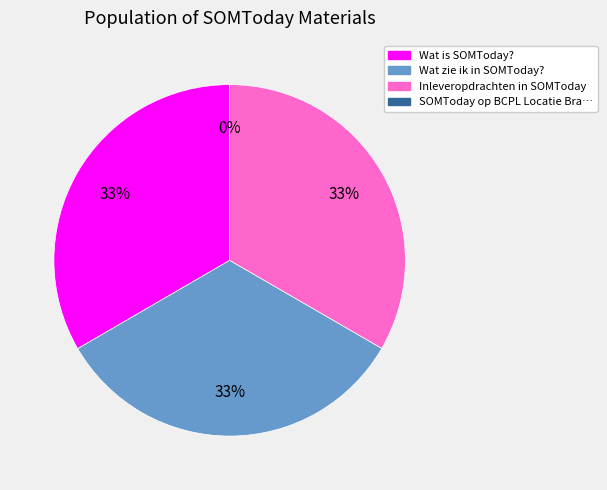

Is the sum of Inleveropdrachten in SOMToday and Wat zie ik in SOMToday? greater than half?

Yes